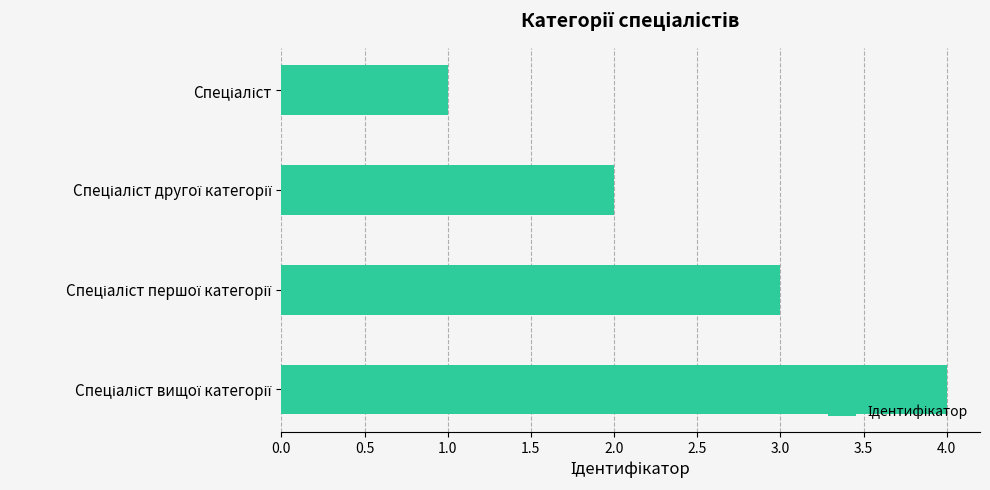

What is the difference between the maximum and minimum values?

3